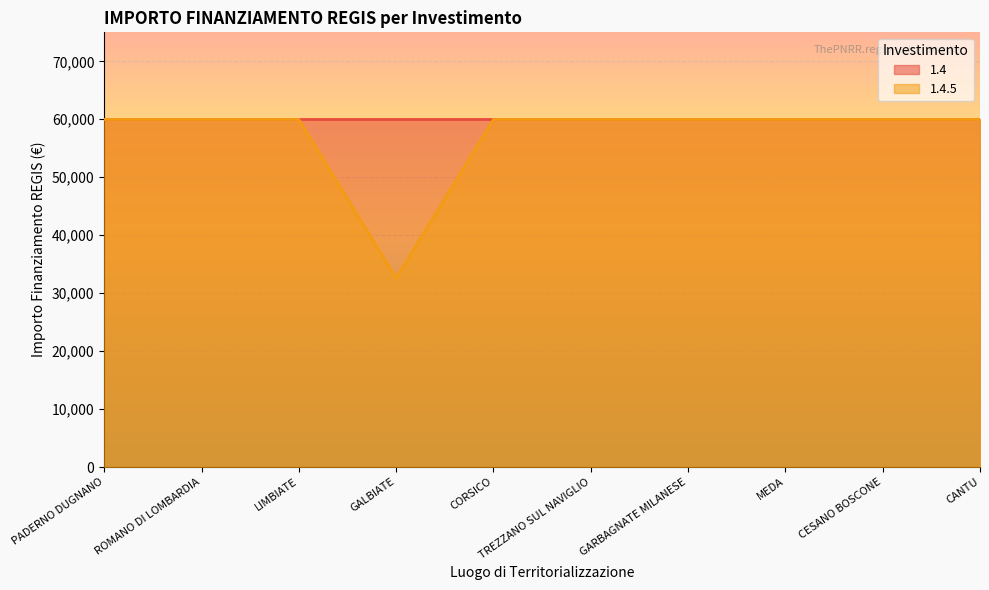

The chart shows a value of 83859 at PADERNO DUGNANO. True or false?

False